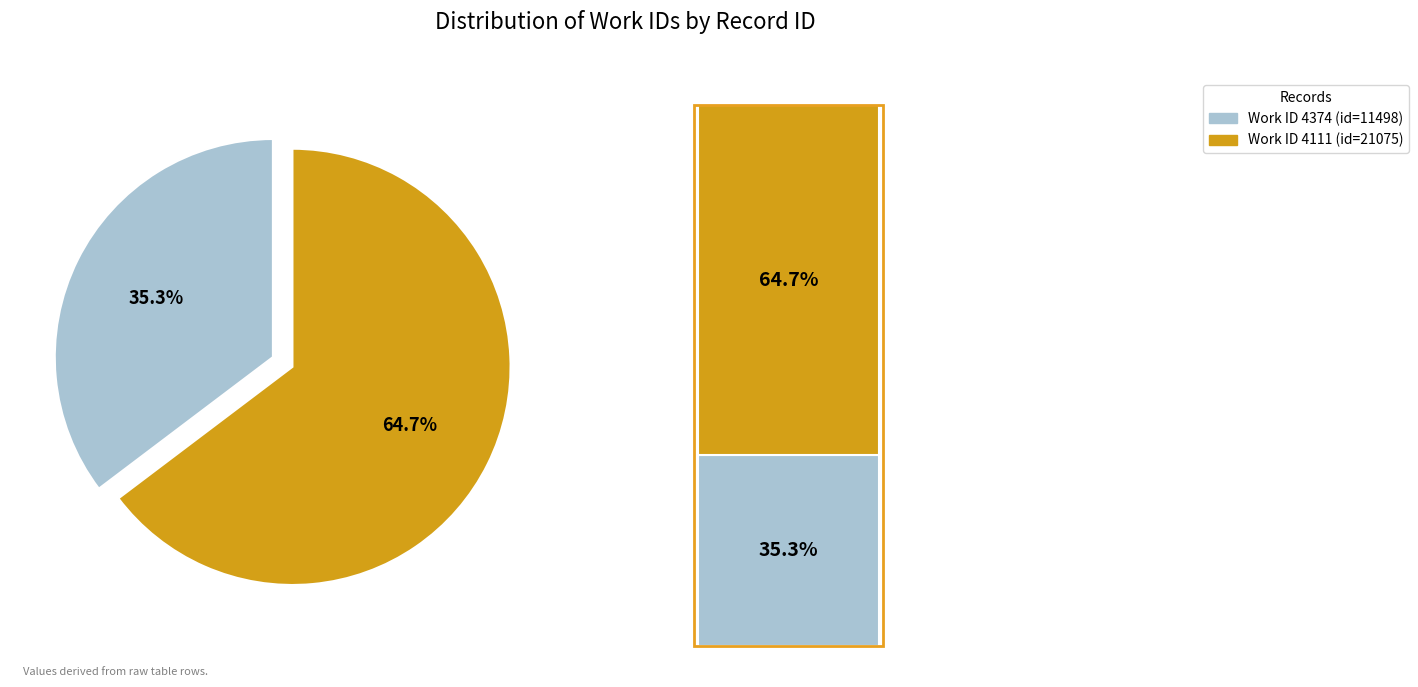

To the nearest percent, what portion does 4111 represent?

65%